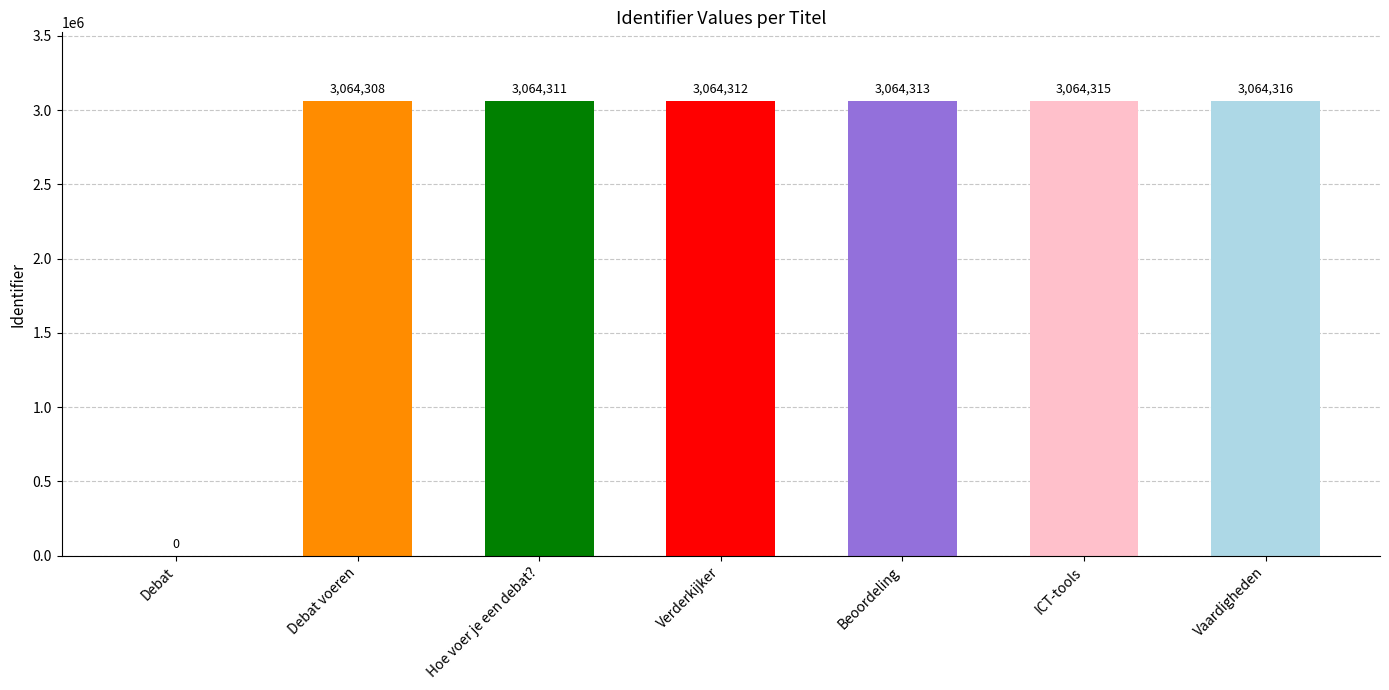

Approximately how many times larger is the value at Beoordeling compared to Verderkijker?

1.0